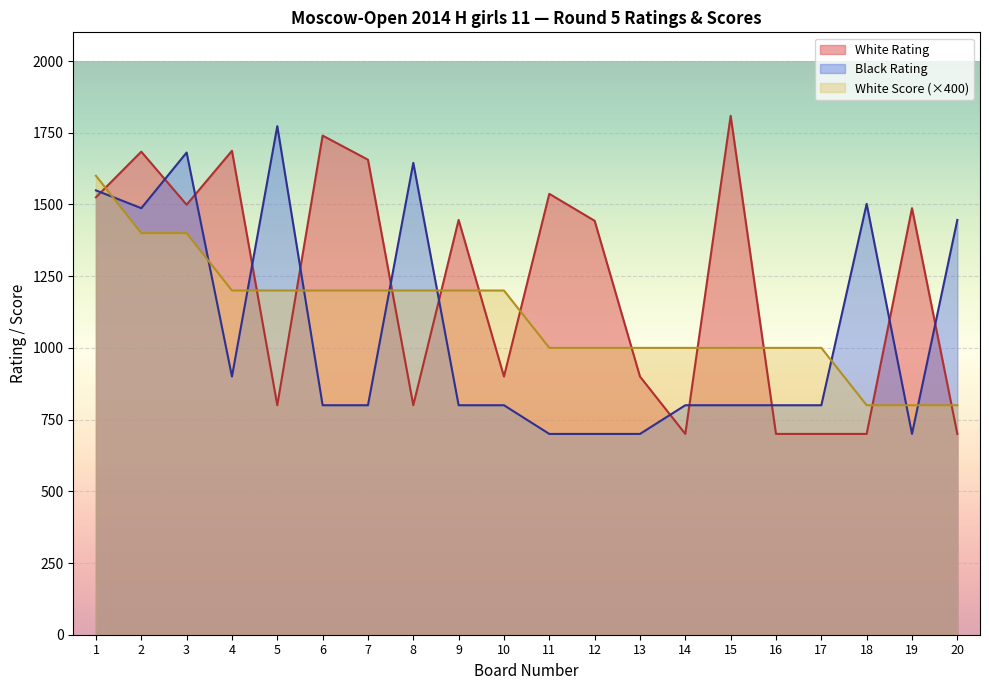

What are all the series names shown in the legend?

White Rating, Black Rating, White Score (×400)